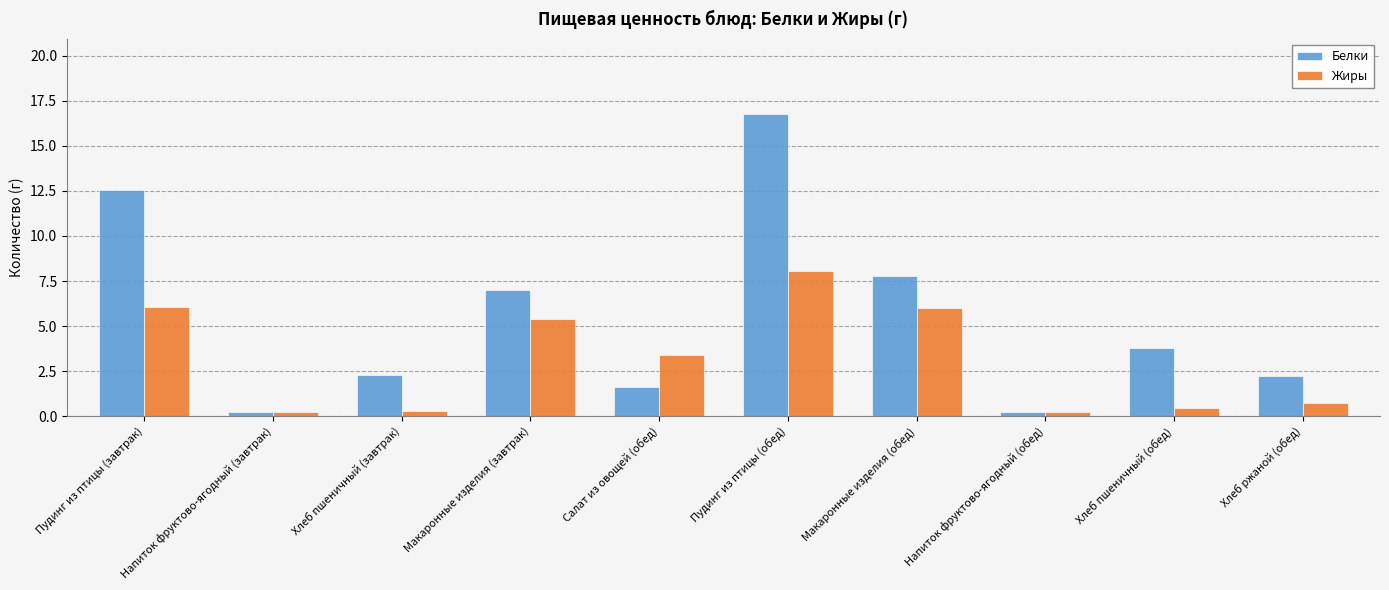

Which label corresponds to the largest value in the chart?

Пудинг из птицы (обед)